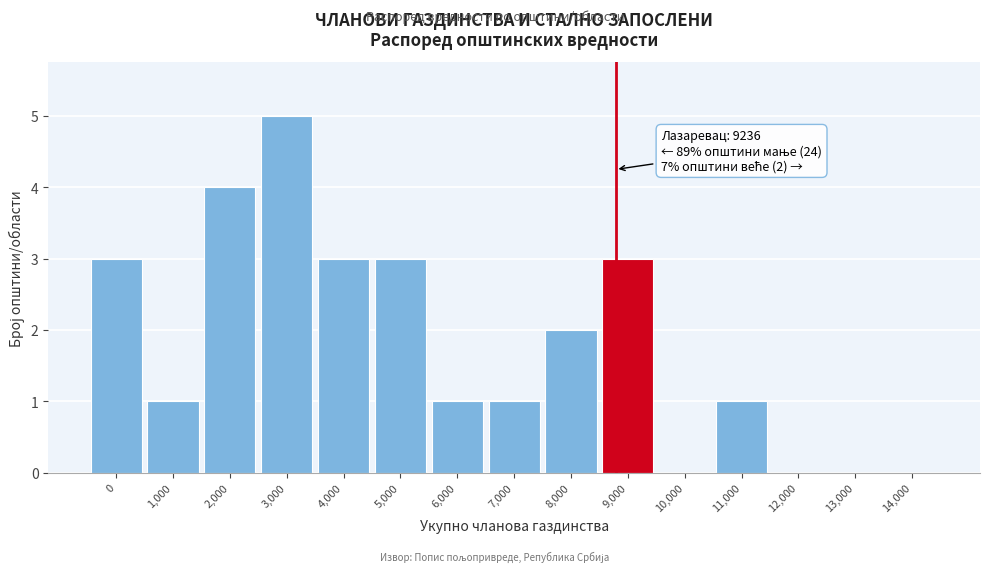

Reading left to right, list all the values displayed in this chart.

0=3	1,000=1	2,000=4	3,000=5	4,000=3	5,000=3	6,000=1	7,000=1	8,000=2	9,000=3	10,000=0	11,000=1	12,000=0	13,000=0	14,000=0